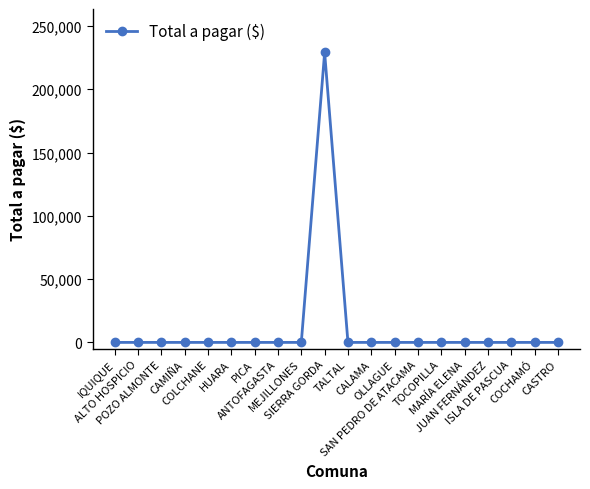

True or false: the data shows 70633 at MEJILLONES.

False